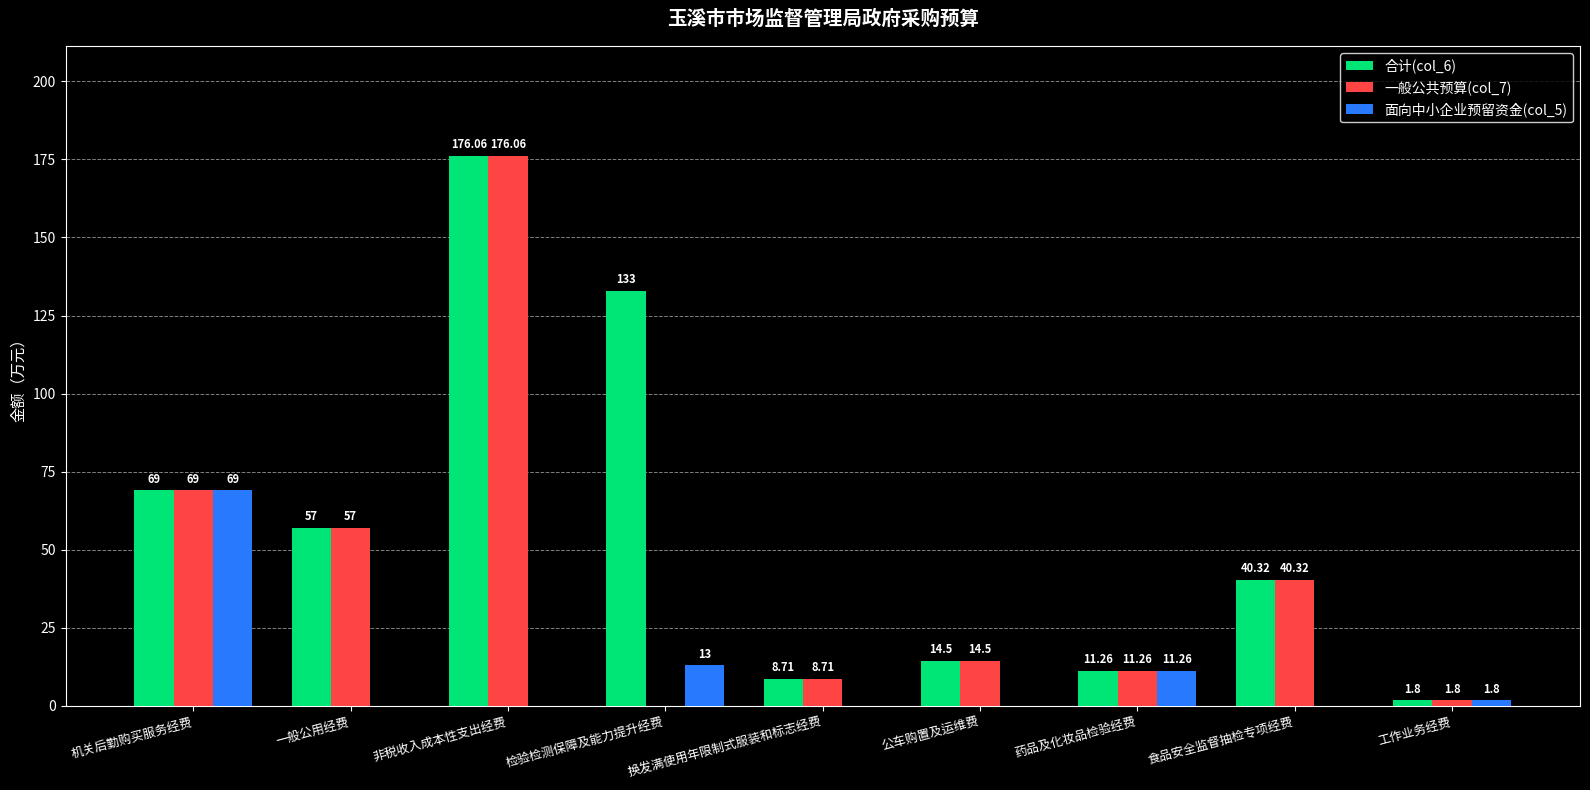

What are all the series names shown in the legend?

合计(col_6), 一般公共预算(col_7), 面向中小企业预留资金(col_5)